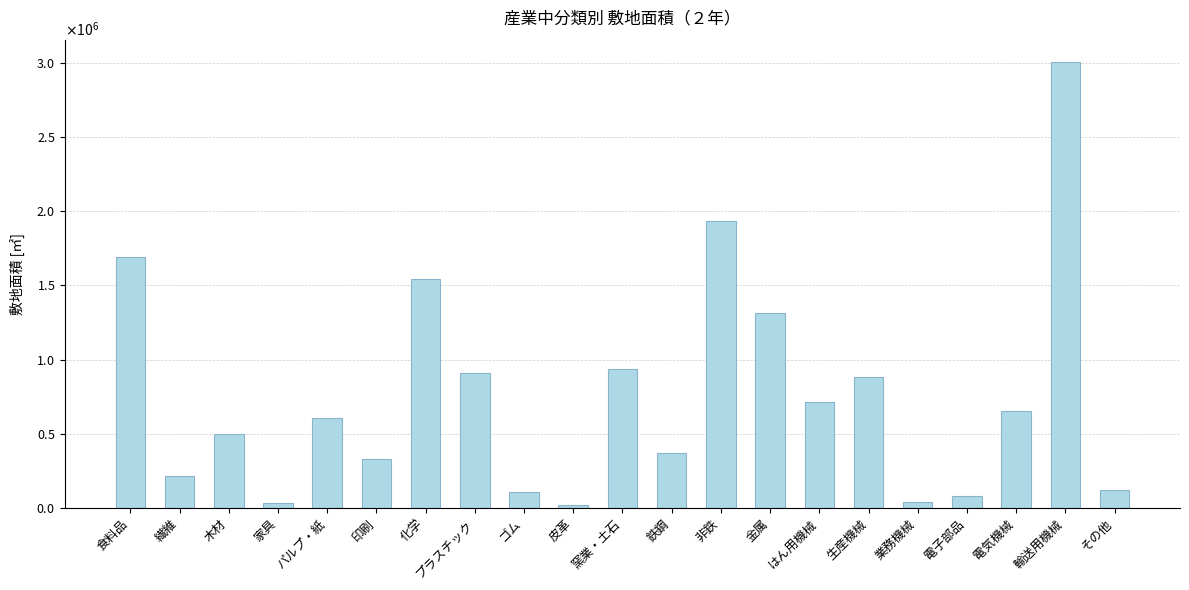

At which label does the data first exceed 603819?

食料品